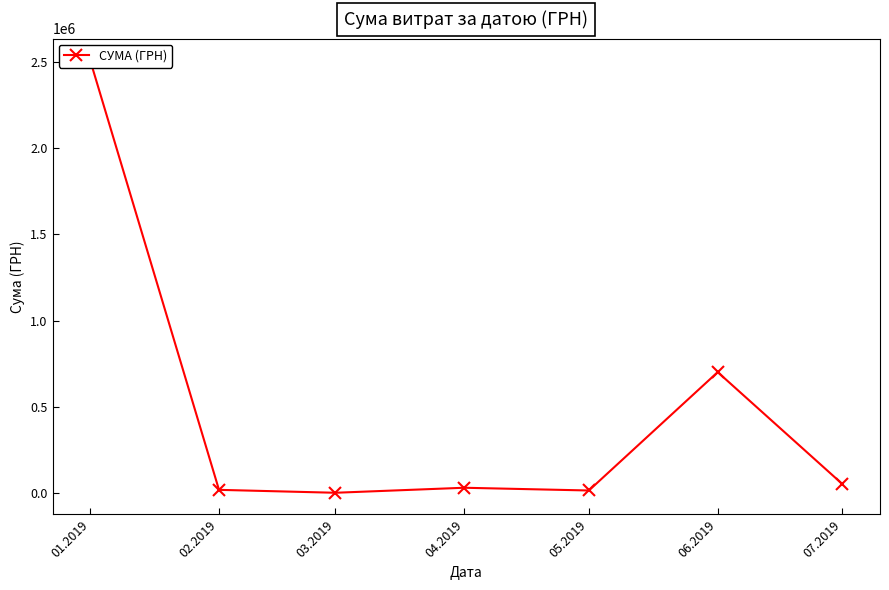

What is the value of the 6th point from the left?

701013.8